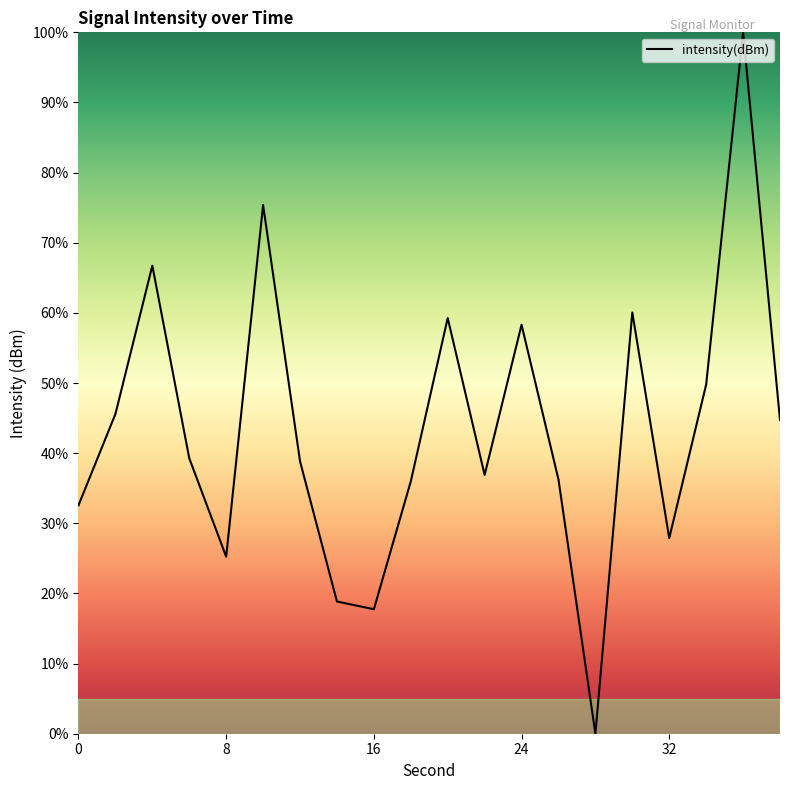

True or false: the data has more than 1 interior local peaks.

True